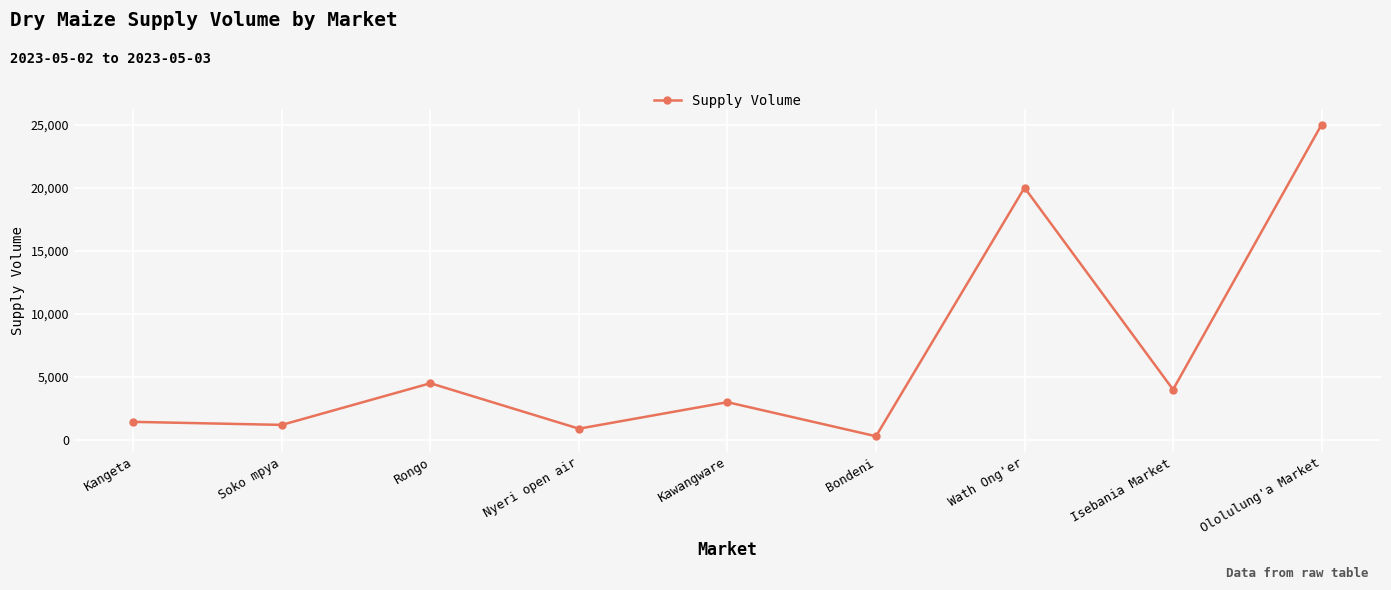

What position from the right is Bondeni?

4